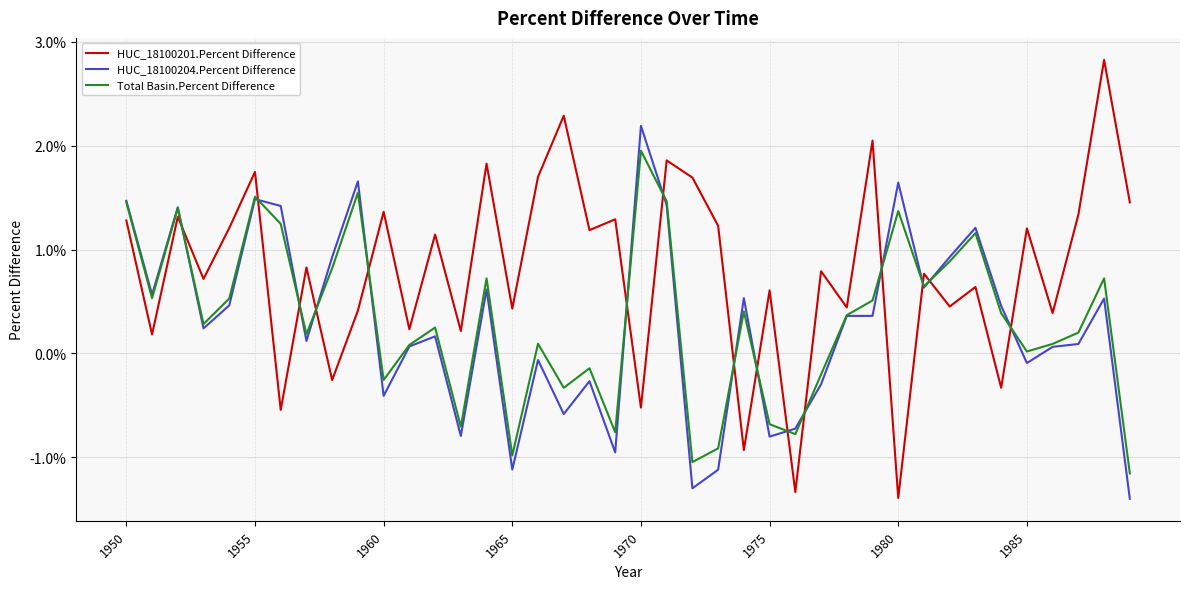

Which series has the largest range (max minus min)?

HUC_18100201.Percent Difference